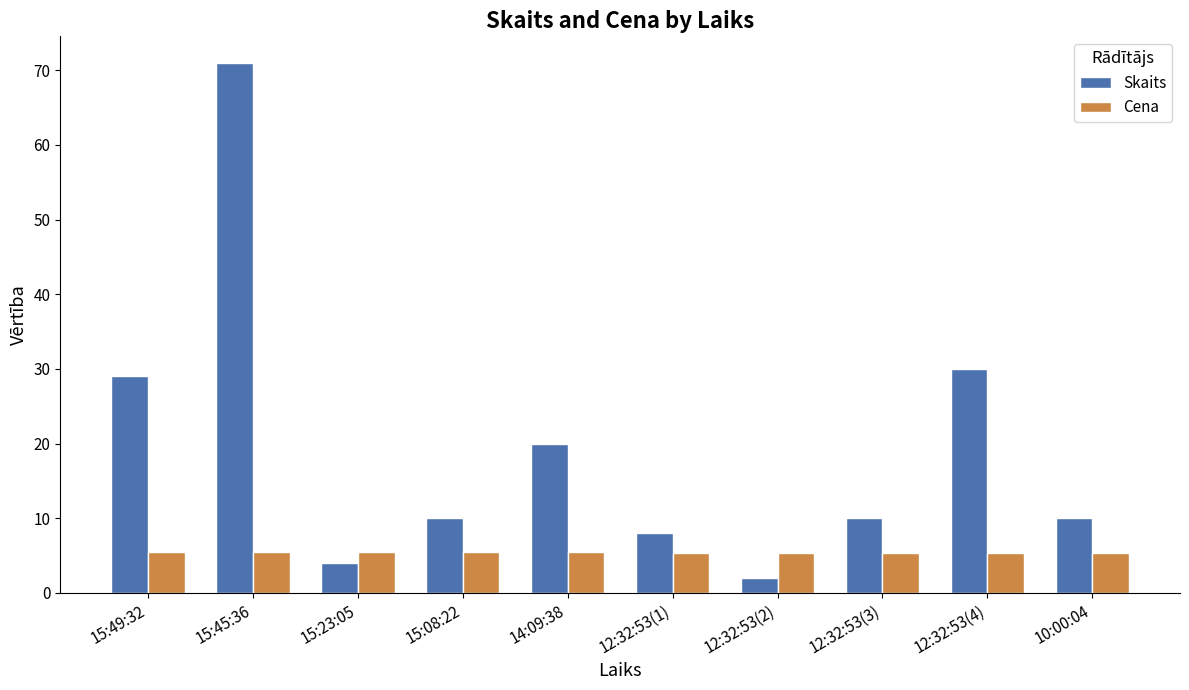

What is the value of the Skaits bar at the 1st from the left?

29.0